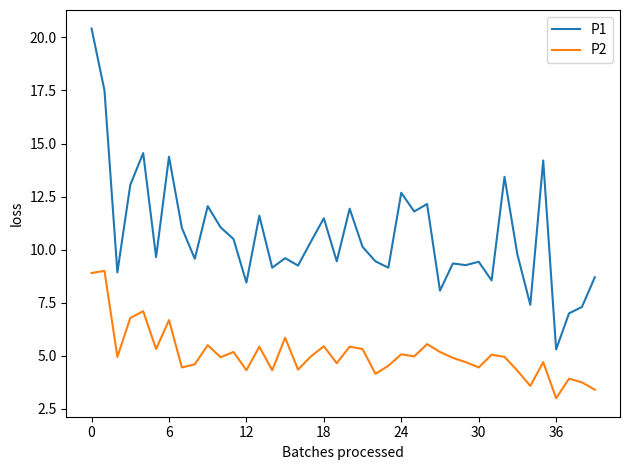

How many series are shown in this chart?

2